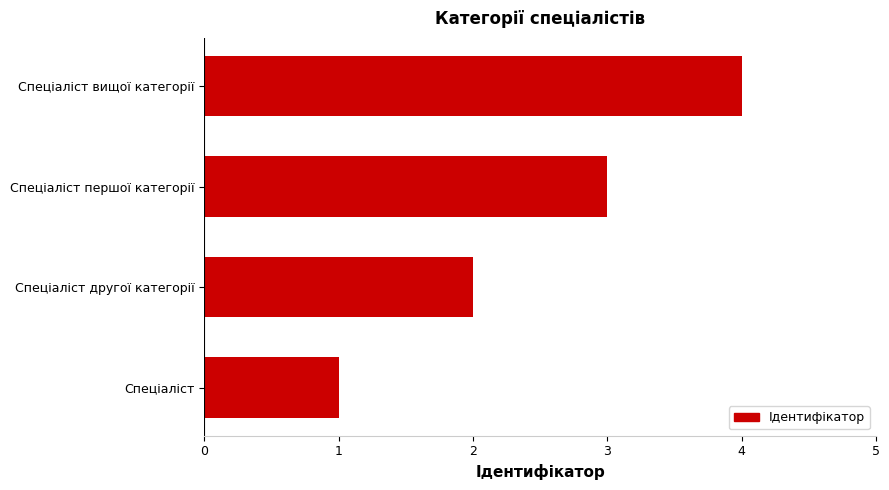

Which has a higher value, Спеціаліст першої категорії or Спеціаліст?

Спеціаліст першої категорії